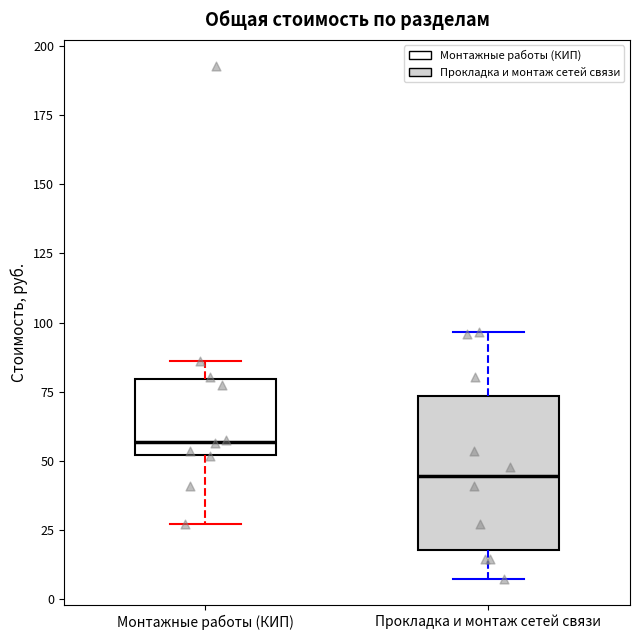

Which box is the tallest, from its lower edge to its upper edge?

Прокладка и монтаж сетей связи